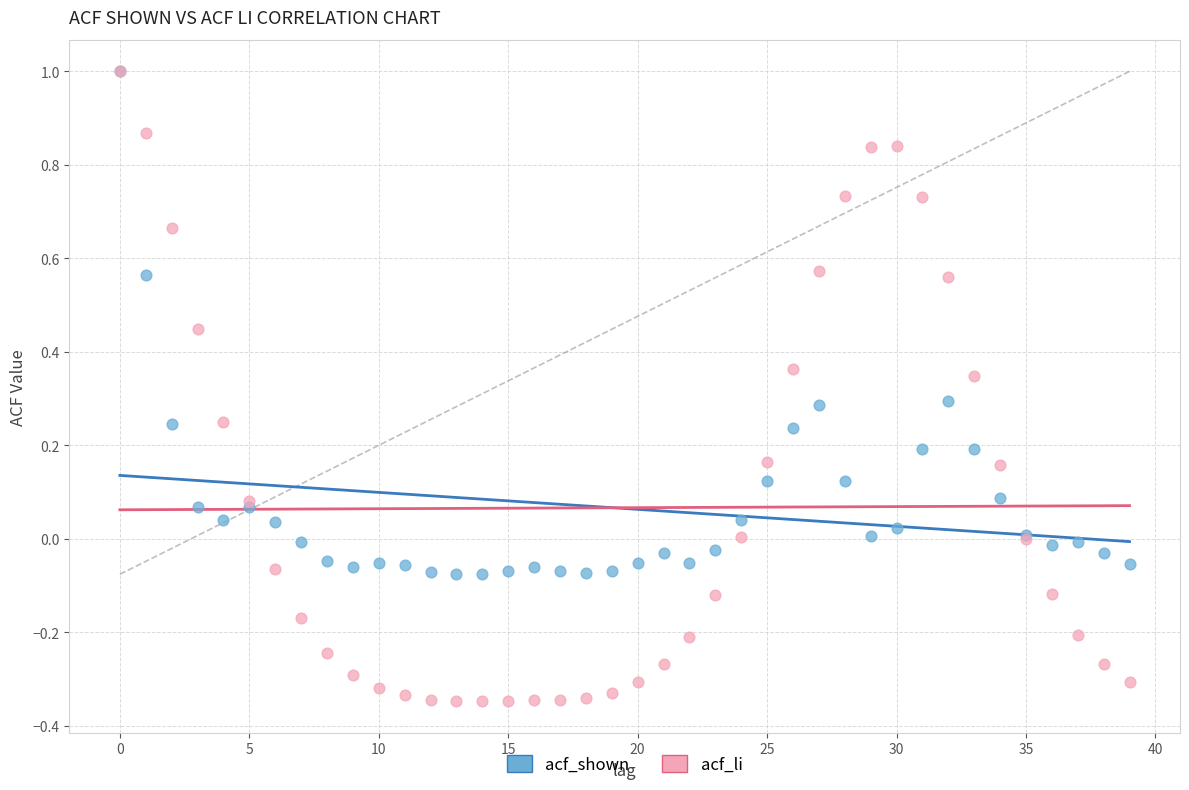

What are all the series names shown in the legend?

acf_shown, acf_li